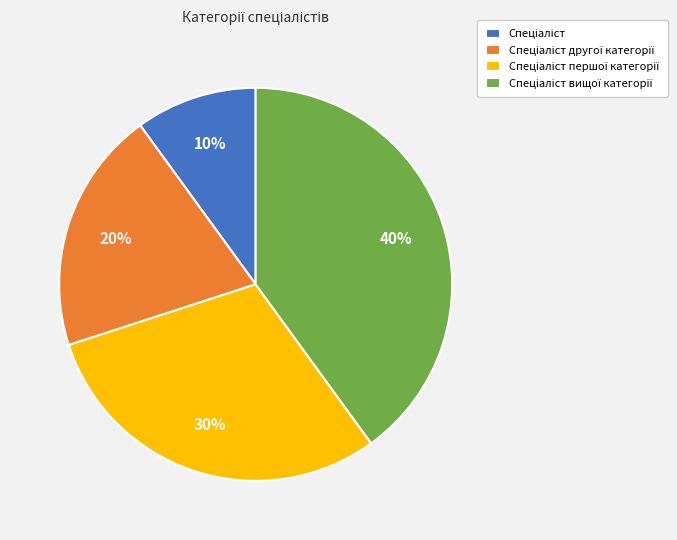

To the nearest percent, what is the difference between the largest and smallest slice percentages?

30%